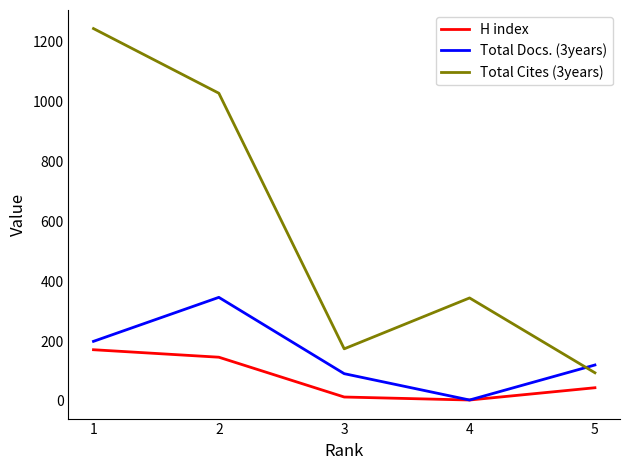

What is the average value of the H index series?

75